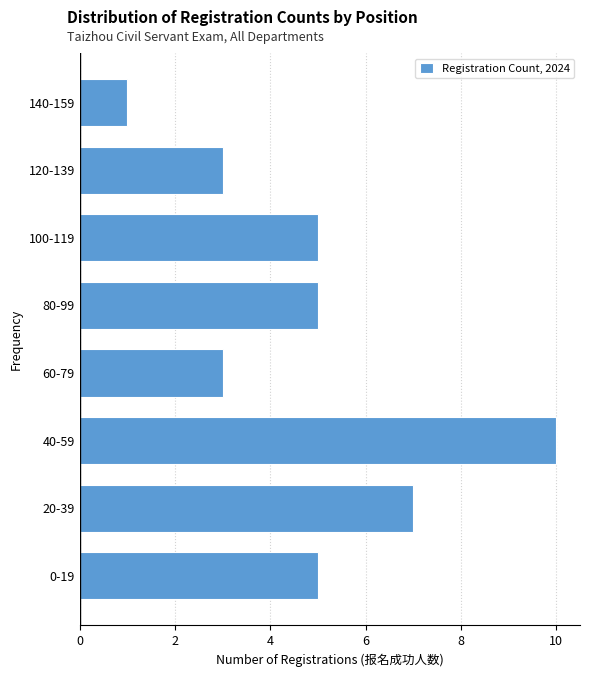

Reading bottom to top, extract all data points from this chart.

0-19=5	20-39=7	40-59=10	60-79=3	80-99=5	100-119=5	120-139=3	140-159=1